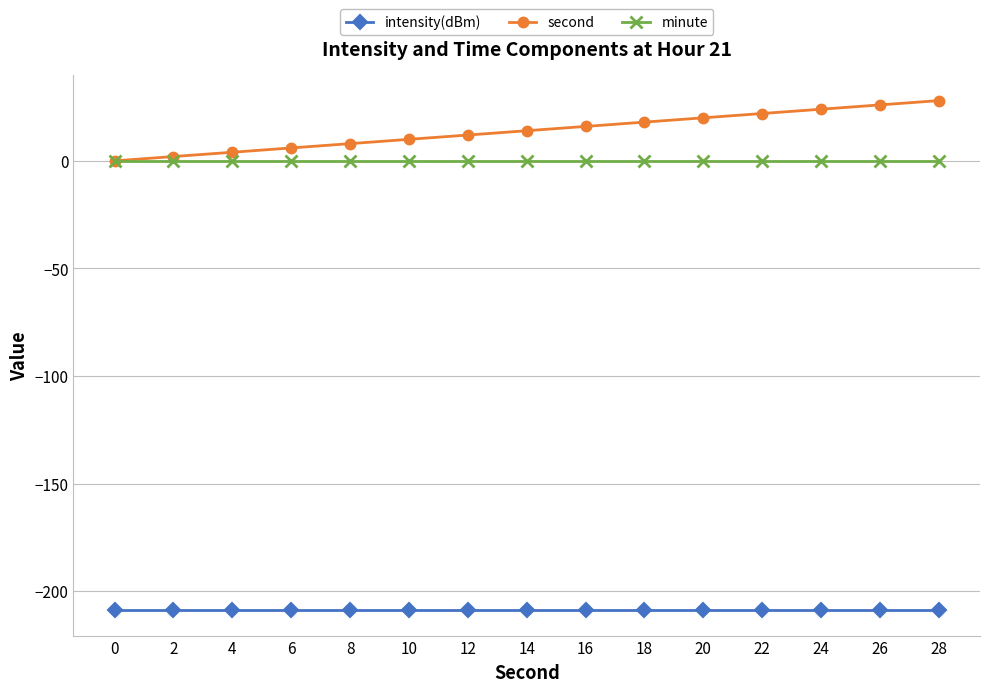

Reading left to right, what are all the values shown in this chart?

intensity(dBm): -208.8	-208.8	-208.8	-208.8	-208.8	-208.8	-208.8	-208.8	-208.8	-208.8	-208.8	-208.8	-208.8	-208.8	-208.8
second: 0.0	2.0	4.0	6.0	8.0	10.0	12.0	14.0	16.0	18.0	20.0	22.0	24.0	26.0	28.0
minute: 0.0	0.0	0.0	0.0	0.0	0.0	0.0	0.0	0.0	0.0	0.0	0.0	0.0	0.0	0.0